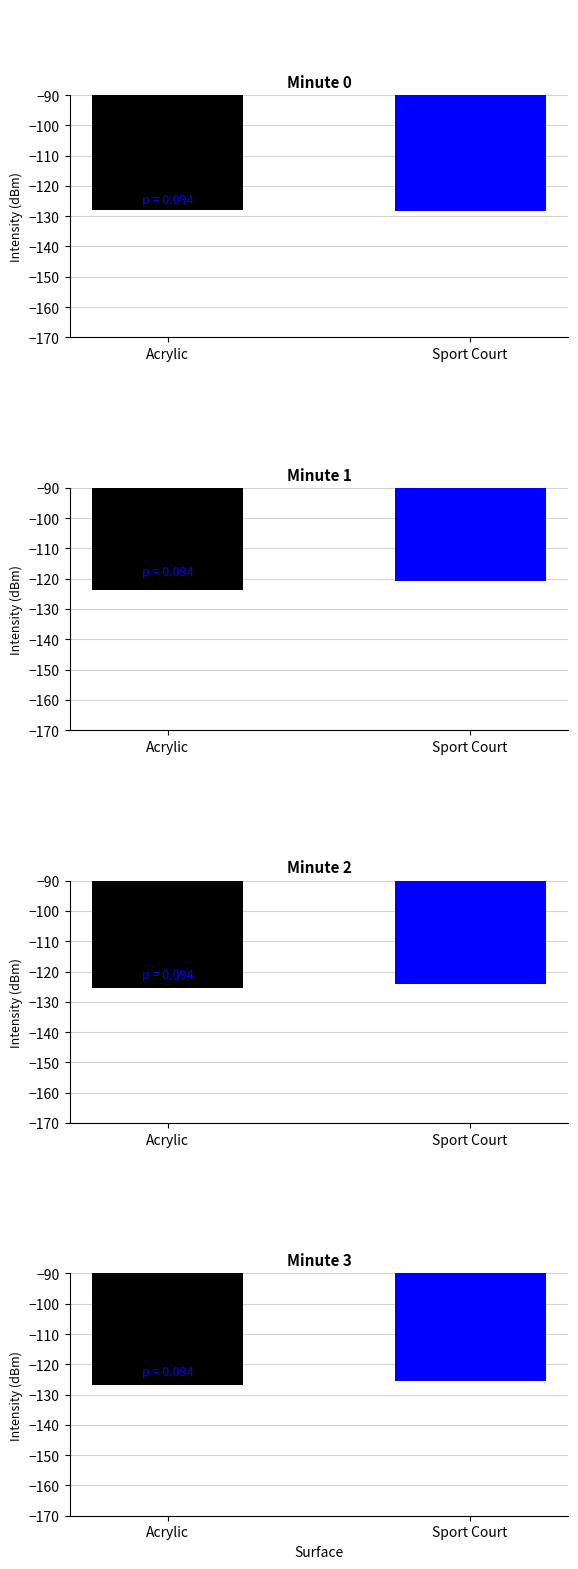

How many series are shown in this chart?

1